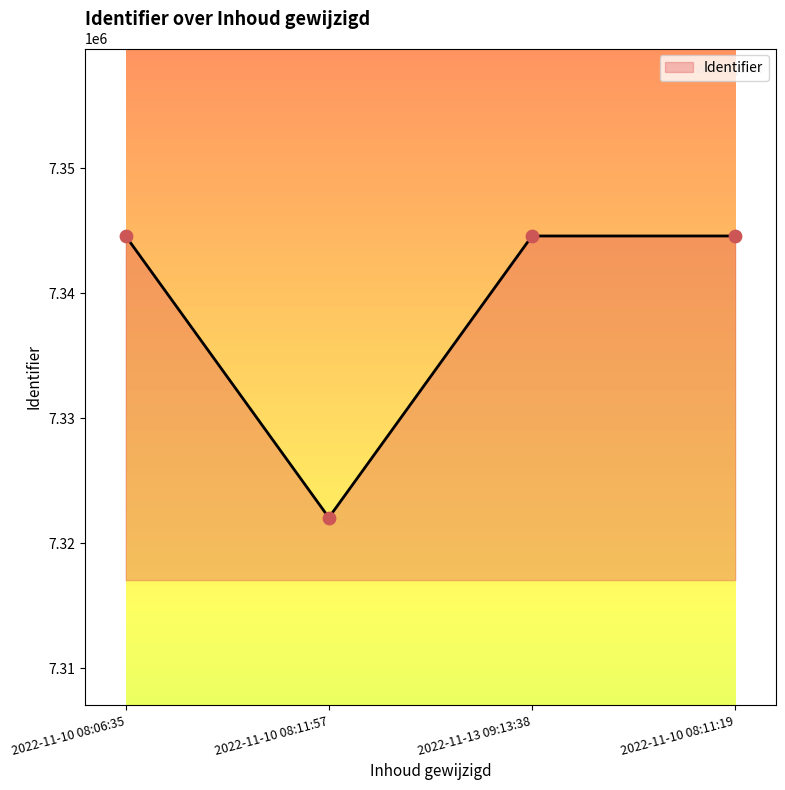

What is the change in value from 2022-11-13 09:13:38 to 2022-11-10 08:11:19?

+1